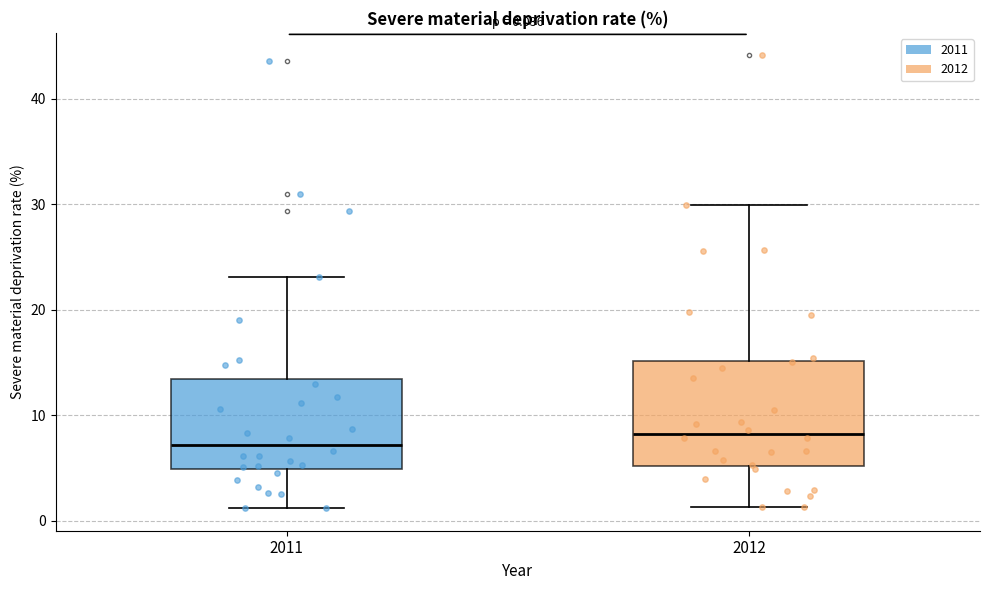

Which box has the lowest median line?

2011